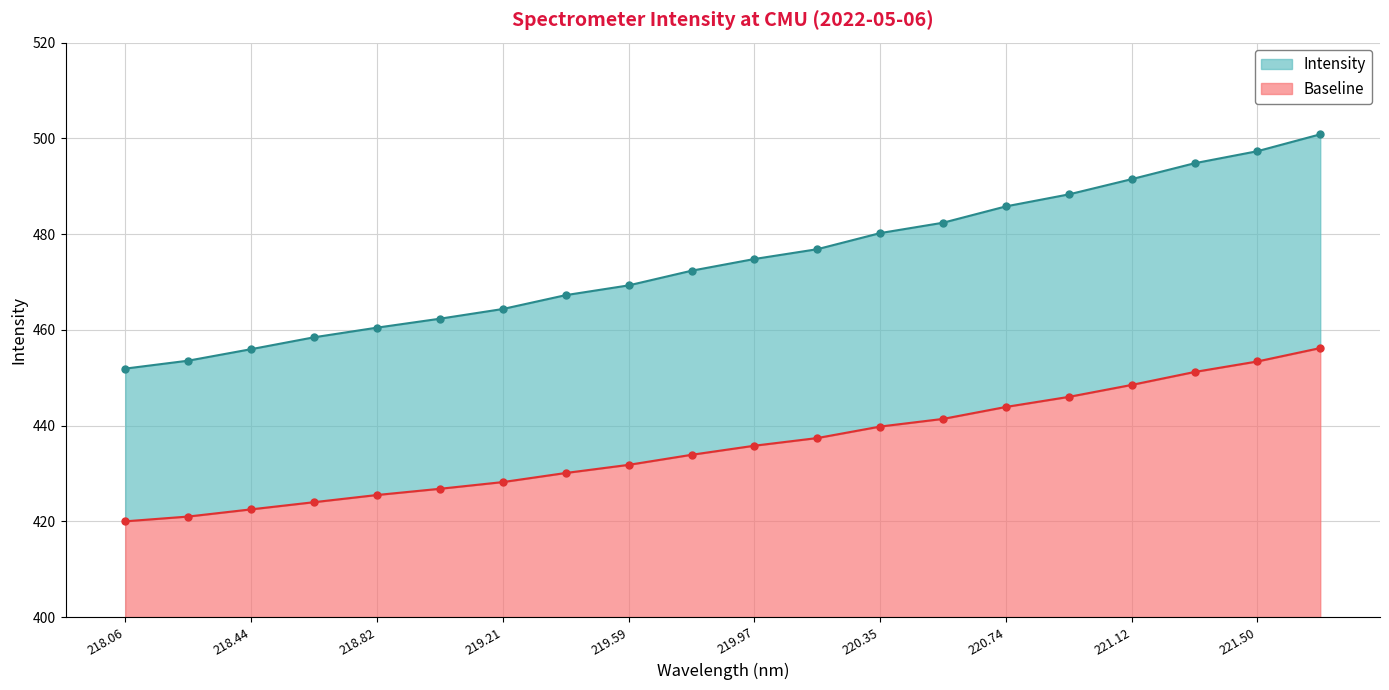

Rank the categories by value from highest to lowest.

221.6902, 221.4993, 221.3083, 221.1174, 220.9264, 220.7354, 220.5444, 220.3533, 220.1623, 219.9712, 219.7801, 219.589, 219.3979, 219.2067, 219.0156, 218.8244, 218.6332, 218.442, 218.2508, 218.0596